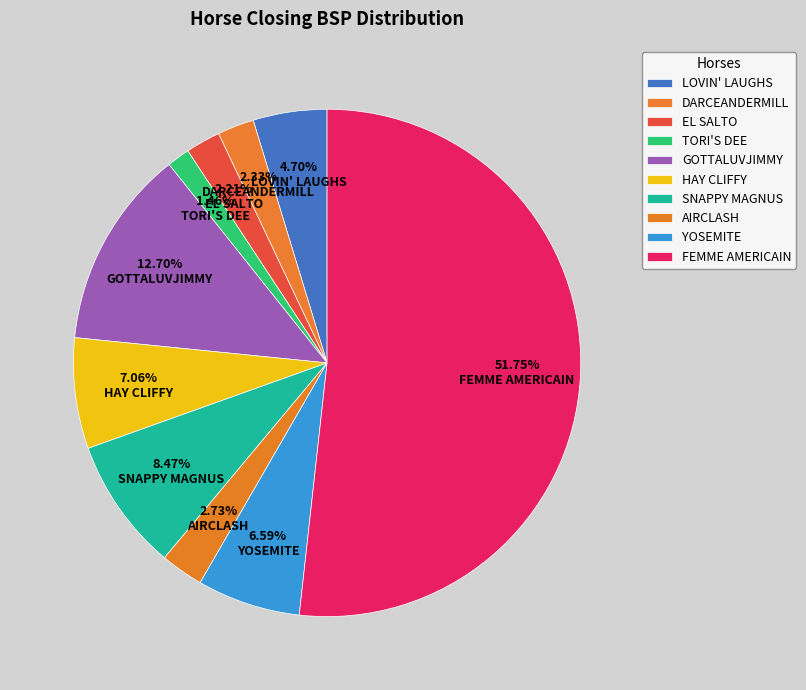

Is it true that HAY CLIFFY is 1% of the pie?

False